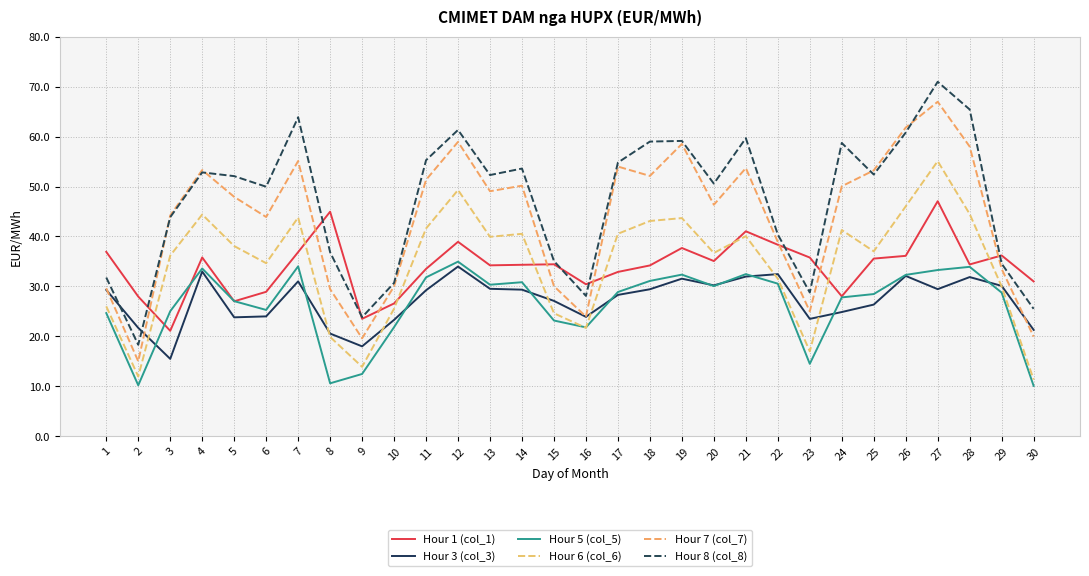

Reading right to left, transcribe all the data shown in this chart.

Hour 1 (col_1): 31.0	36.2	34.4	47.1	36.1	35.6	28.0	35.8	38.3	41.0	35.1	37.7	34.2	32.9	30.4	34.4	34.3	34.2	38.9	33.5	26.6	23.5	45.0	36.9	28.9	27.0	35.8	21.1	28.0	36.9
Hour 3 (col_3): 21.3	30.1	31.9	29.4	32.1	26.4	24.9	23.5	32.5	32.0	30.2	31.6	29.4	28.3	23.9	27.1	29.4	29.5	34.0	29.2	23.3	18.0	20.6	31.0	24.0	23.8	33.0	15.5	21.7	29.3
Hour 5 (col_5): 10.1	28.8	33.9	33.3	32.3	28.5	27.8	14.5	30.6	32.5	30.1	32.4	31.1	28.9	21.8	23.2	30.8	30.3	35.0	31.8	21.8	12.5	10.6	34.0	25.3	27.1	33.6	25.0	10.2	24.7
Hour 6 (col_6): 11.3	30.0	44.5	55.1	46.0	37.0	41.3	17.0	31.5	40.1	36.7	43.7	43.1	40.5	21.7	24.6	40.5	39.9	49.3	41.6	25.6	13.9	19.9	43.8	34.6	38.1	44.4	36.2	12.0	26.0
Hour 7 (col_7): 19.9	33.5	58.0	67.0	61.8	53.2	50.0	25.0	38.9	53.7	46.4	58.5	52.1	54.0	23.9	30.1	50.2	49.1	58.9	51.3	30.0	19.6	29.5	55.1	43.9	47.9	53.3	44.2	15.0	29.6
Hour 8 (col_8): 25.5	34.5	65.4	71.0	60.8	52.4	58.7	28.8	40.4	59.7	50.6	59.1	59.0	54.8	28.1	35.1	53.6	52.3	61.3	55.3	30.7	23.8	36.8	63.9	50.0	52.1	52.8	43.9	18.3	31.8